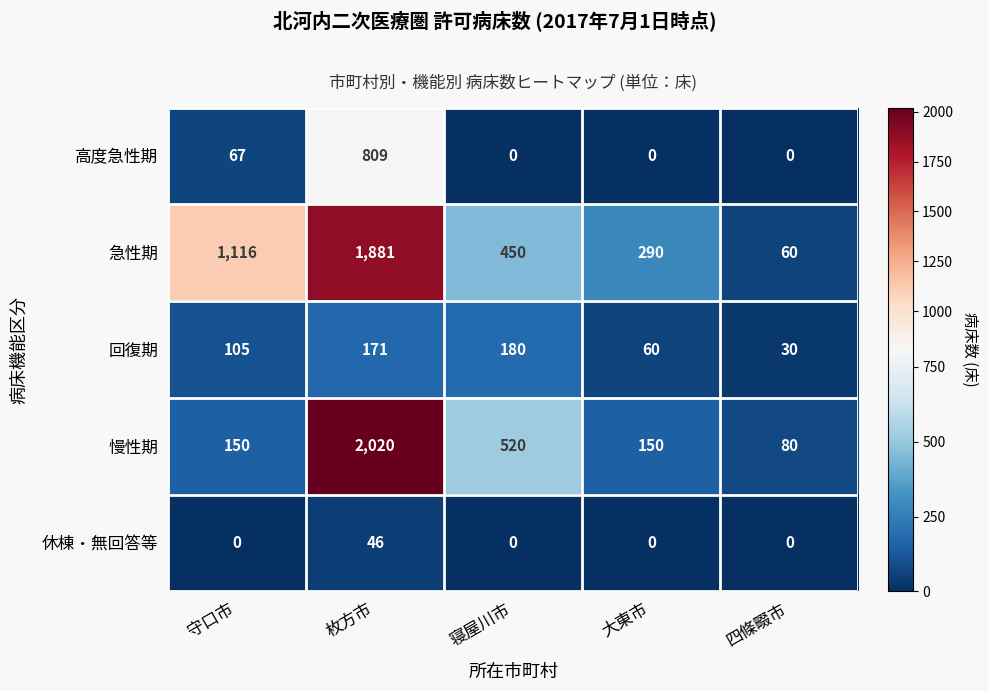

What is the average value of the 回復期 series?

109